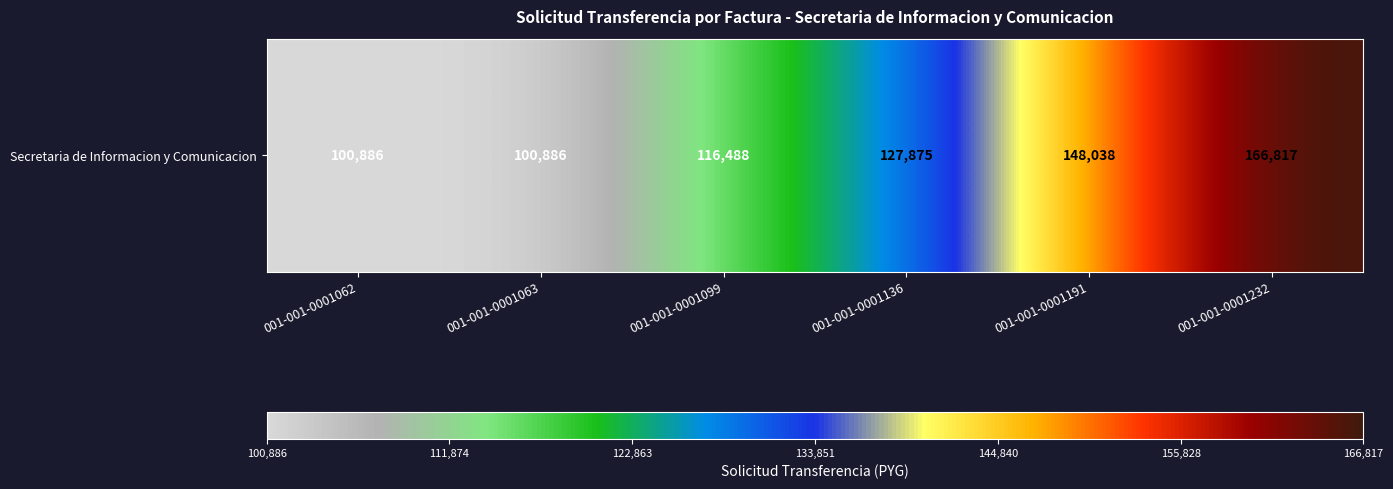

Reading left to right, what are all the values shown in this chart?

001-001-0001062=100886	001-001-0001063=100886	001-001-0001099=116488	001-001-0001136=127875	001-001-0001191=148038	001-001-0001232=166817